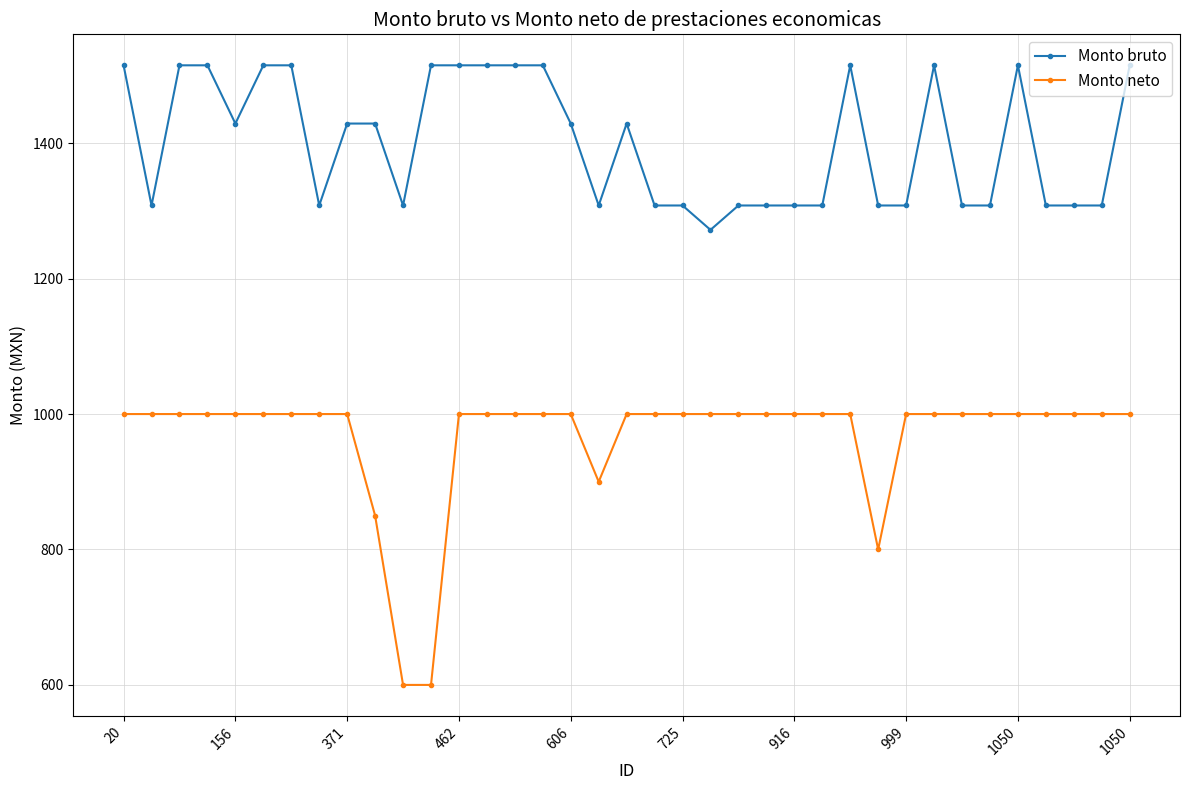

Which series has the largest range (max minus min)?

Monto neto